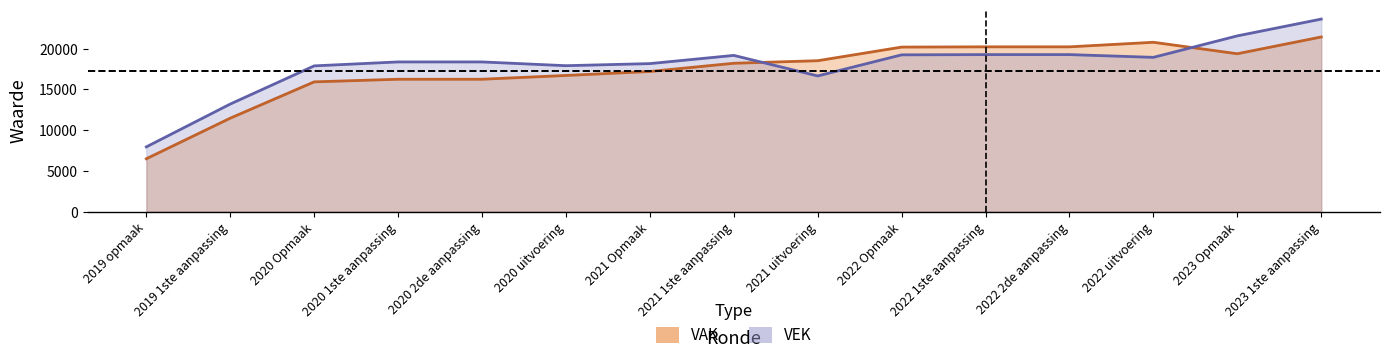

What is the greatest value displayed?

23622